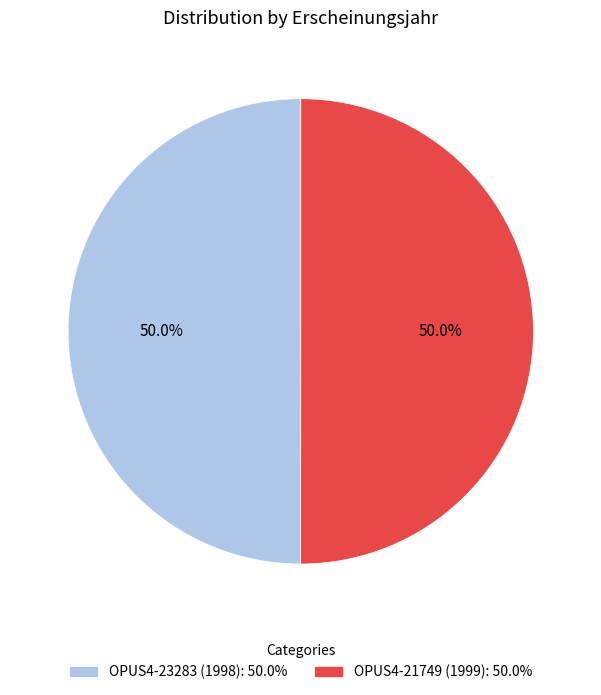

Is the sum of OPUS4-23283 (1998) and OPUS4-21749 (1999) greater than half?

Yes